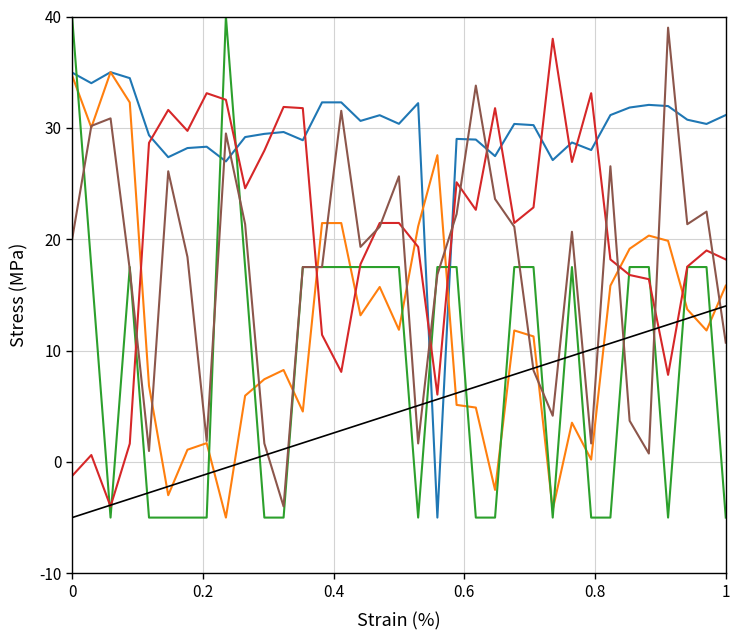

What is the minimum value shown in the chart?

-5.0